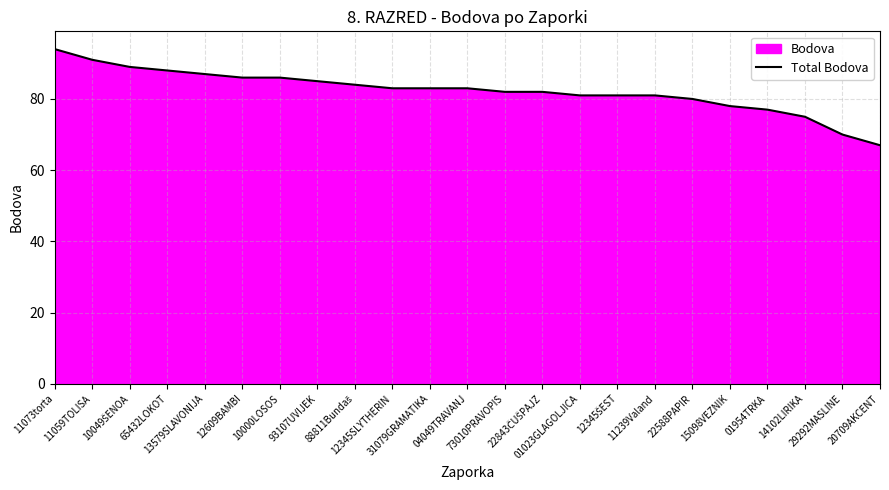

Which has a higher value, 12345ŠEST or 10000LOSOS?

10000LOSOS